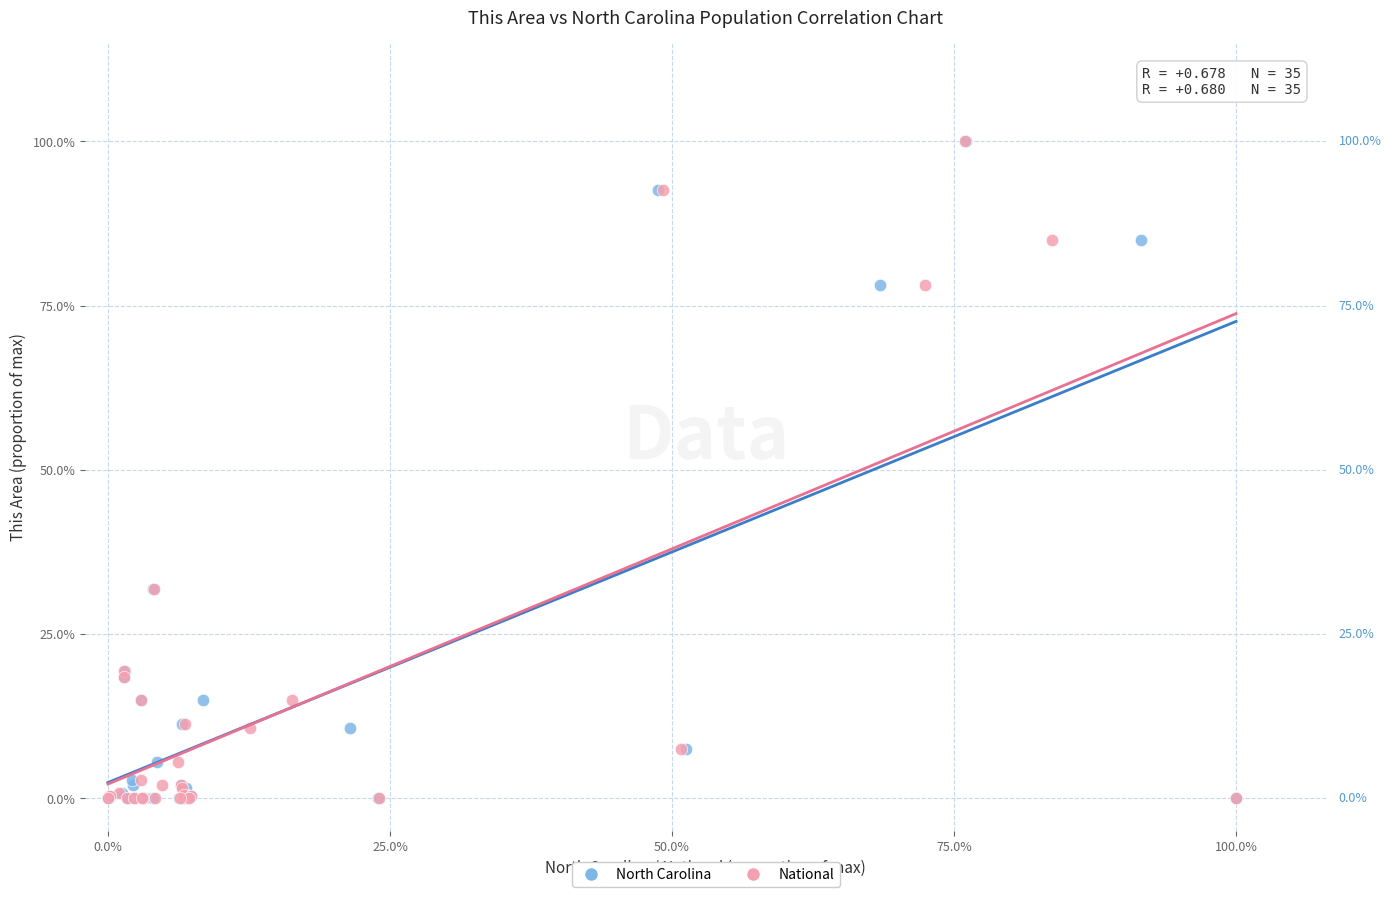

What are all the series names shown in the legend?

North Carolina, National